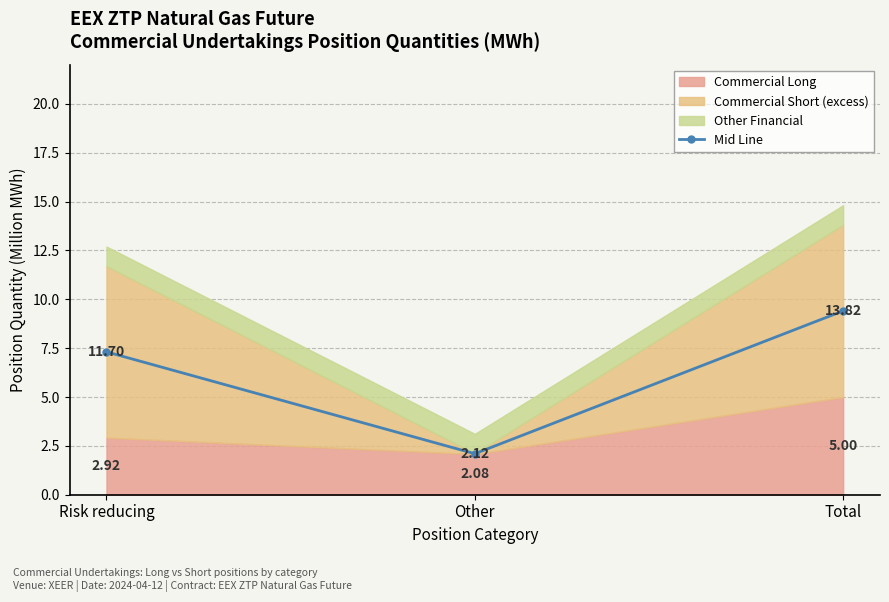

Which category has the highest value in the Mid Line series?

Total